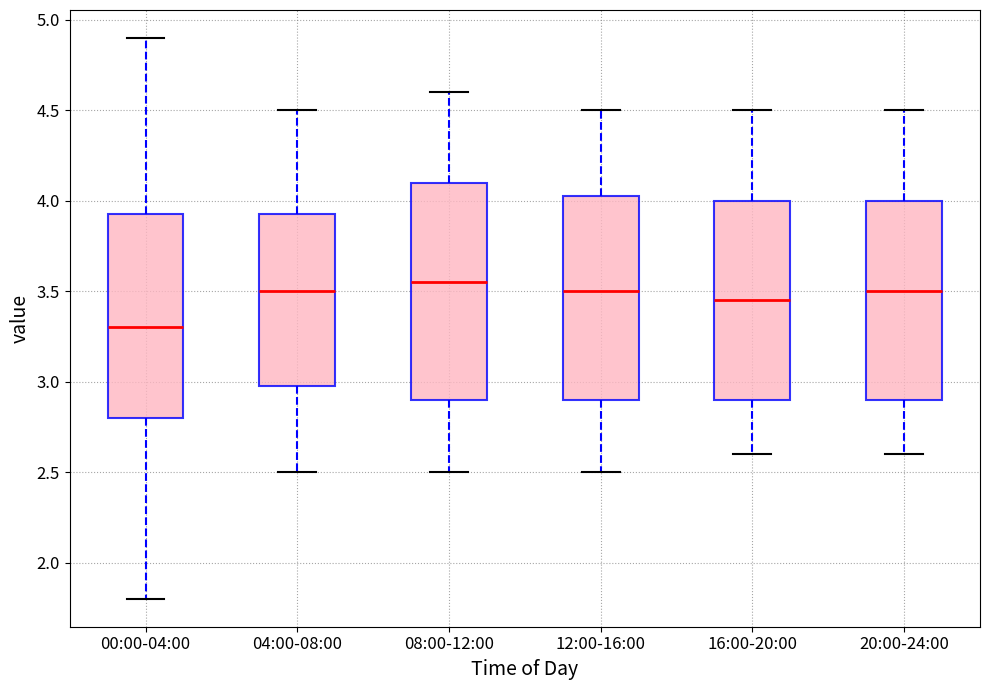

Reading left to right, read every box against the y-axis: the position of its median line, the range the box covers, and the ends of its whiskers. The values are not printed on the chart, so give them approximately, as read against the axis.

00:00-04:00: median 3.30, box 2.80 to 3.95, whiskers 1.80 to 4.90
04:00-08:00: median 3.50, box 3.00 to 3.95, whiskers 2.50 to 4.50
08:00-12:00: median 3.55, box 2.90 to 4.10, whiskers 2.50 to 4.60
12:00-16:00: median 3.50, box 2.90 to 4.05, whiskers 2.50 to 4.50
16:00-20:00: median 3.45, box 2.90 to 4.00, whiskers 2.60 to 4.50
20:00-24:00: median 3.50, box 2.90 to 4.00, whiskers 2.60 to 4.50